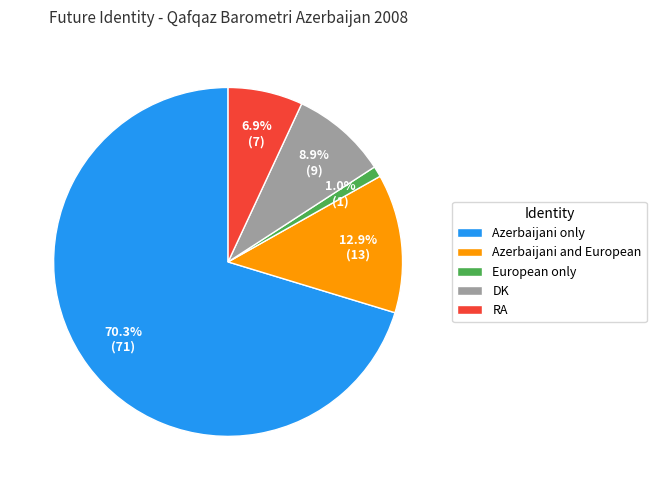

Rank the categories by value from lowest to highest.

European only, RA, DK, Azerbaijani and European, Azerbaijani only